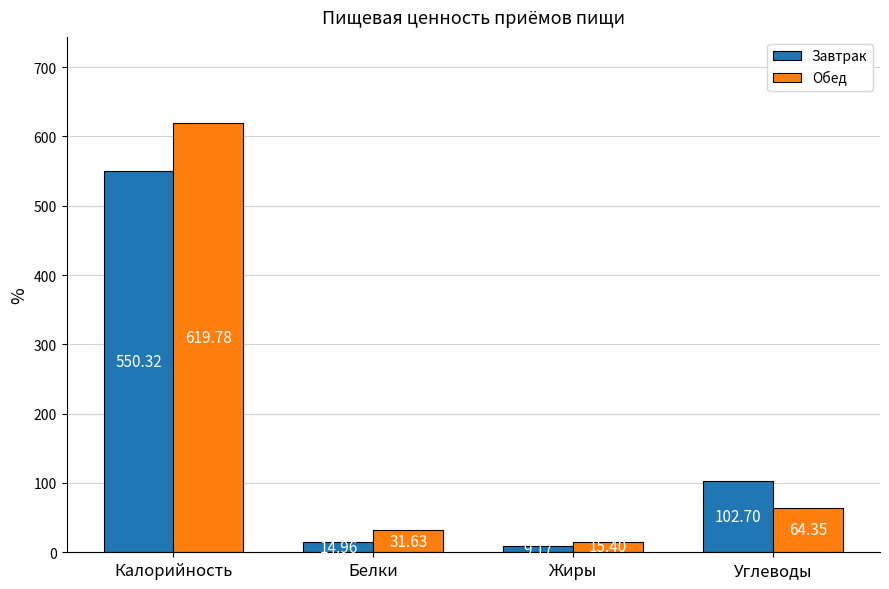

How many groups of bars are there?

4